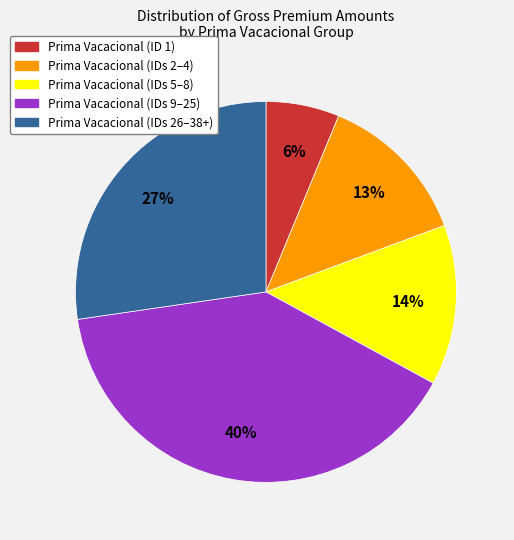

Is there any slice that represents more than half of the pie?

No